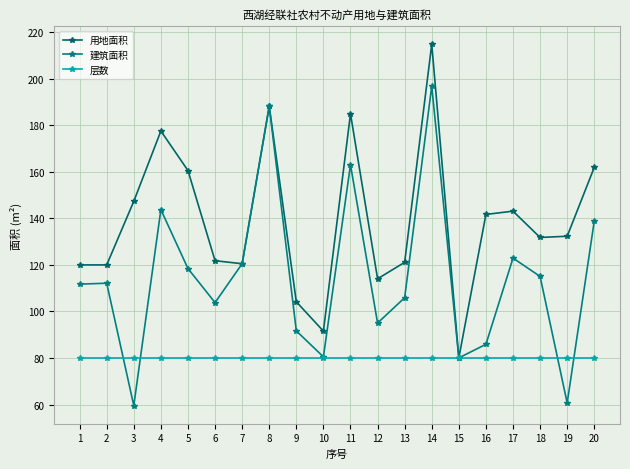

Which category has the highest value in the 层数 series?

1